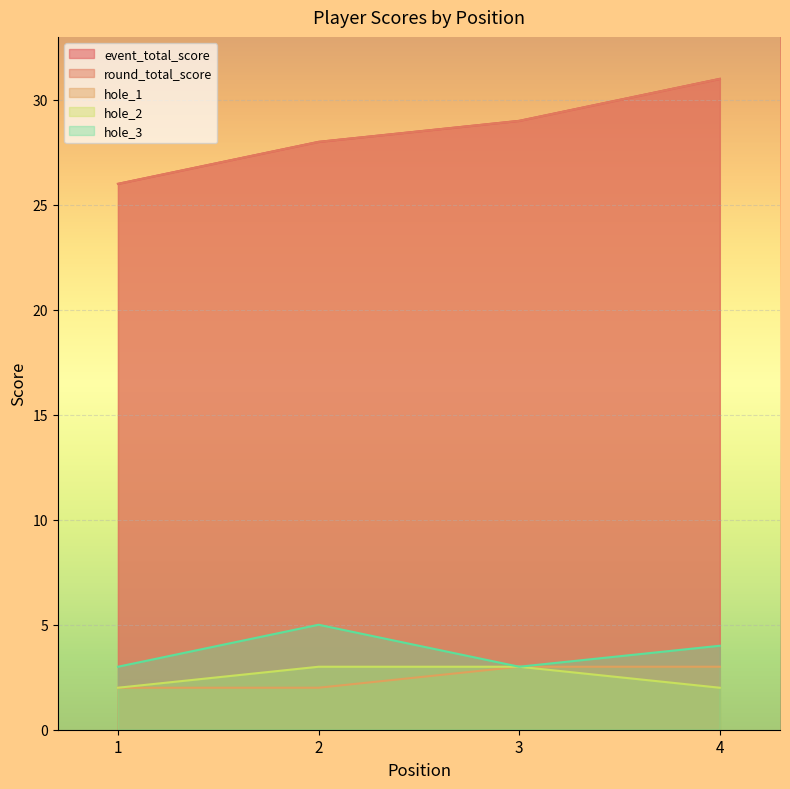

What is the difference between the highest and lowest values at 2?

26